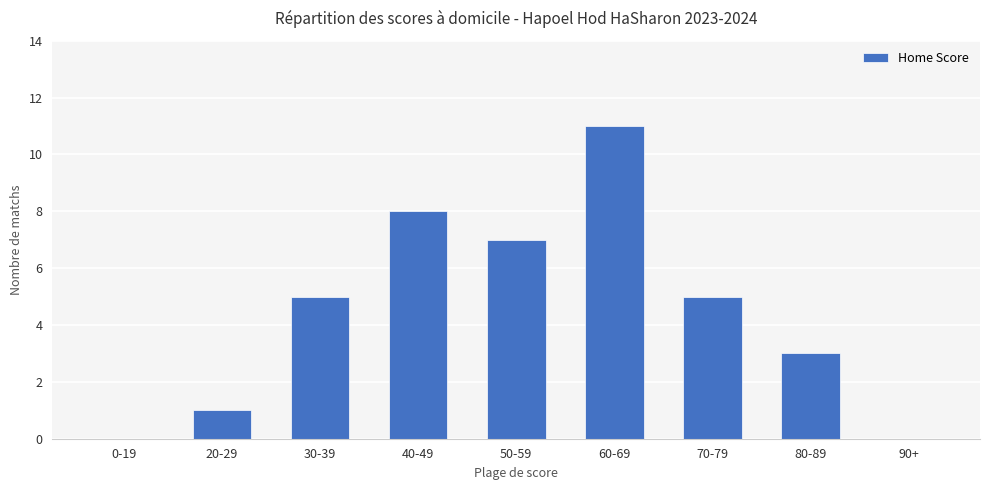

Is it true that the value at 90+ is -5?

False